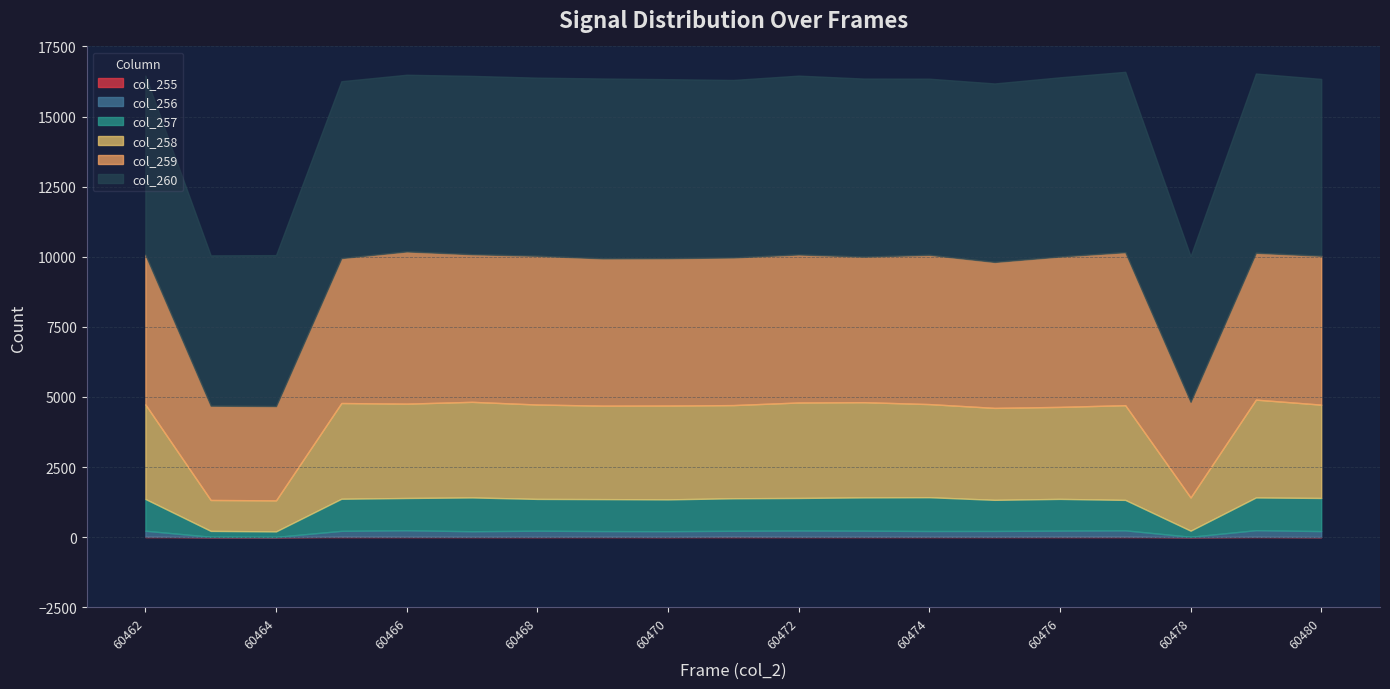

True or false: col_260 and col_259 cross at least once.

False